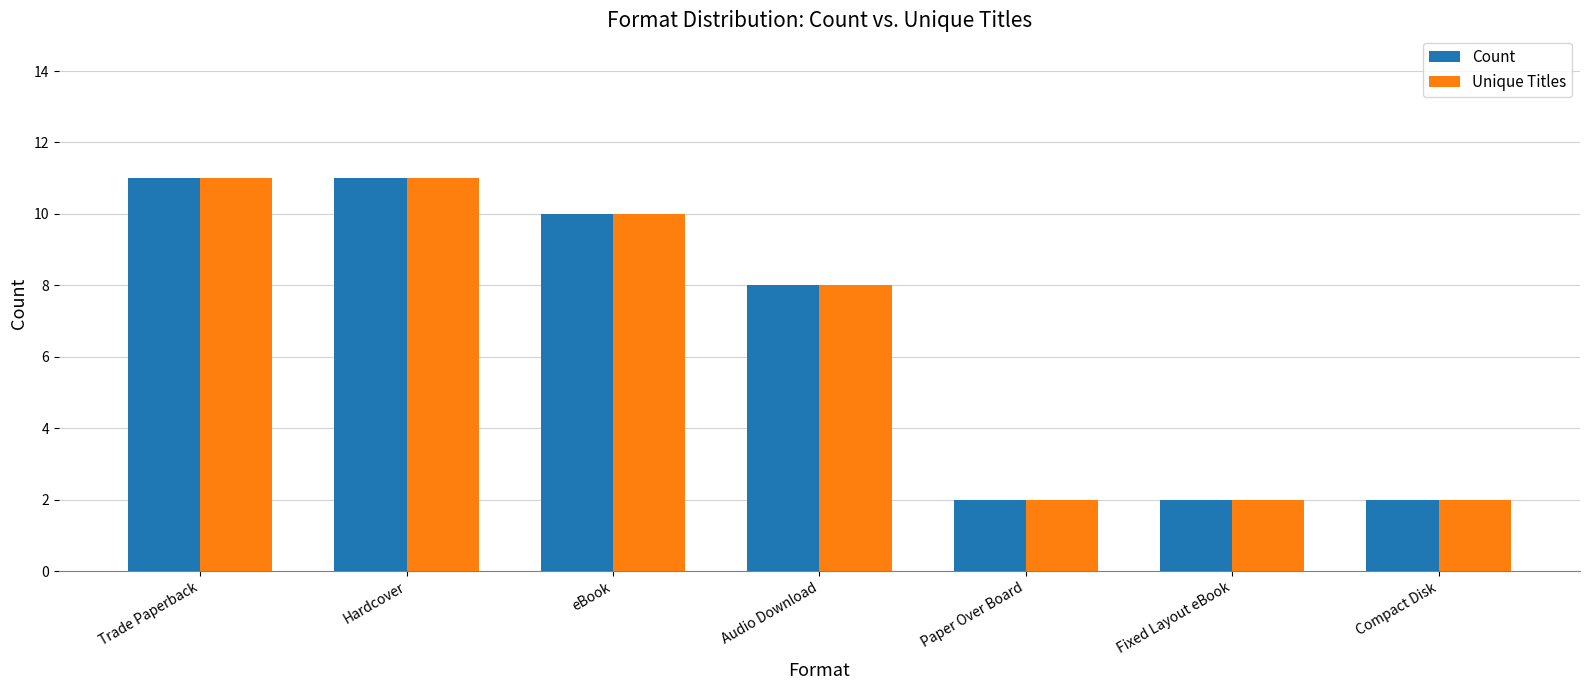

Is the value of Unique Titles at Audio Download greater than the value of Count at Fixed Layout eBook?

Yes